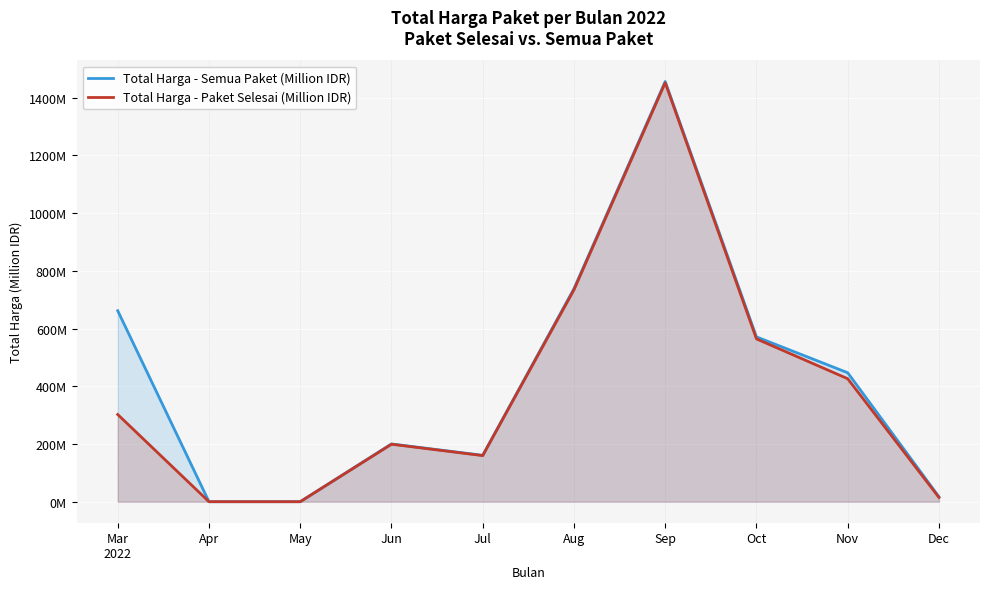

At which label does Total Harga - Semua Paket (Million IDR) first exceed 446?

Mar
2022